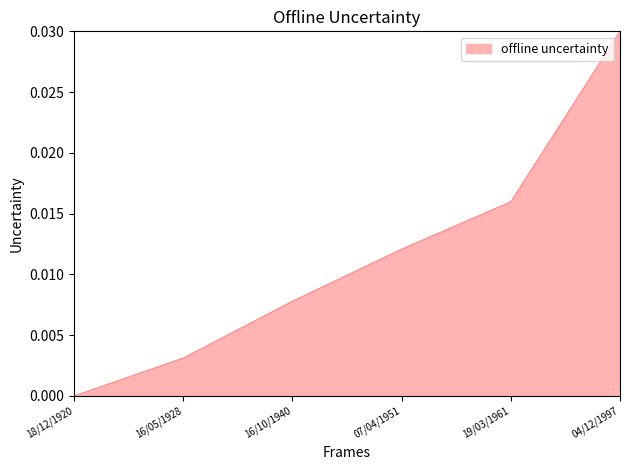

Is it true that the value at 07/04/1951 is 0.0?

True